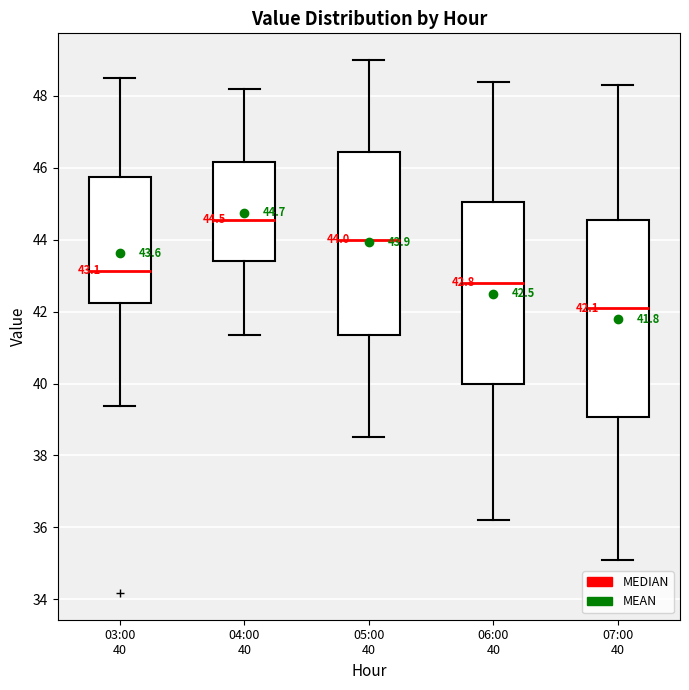

Which box has the highest median line?

04:00 40